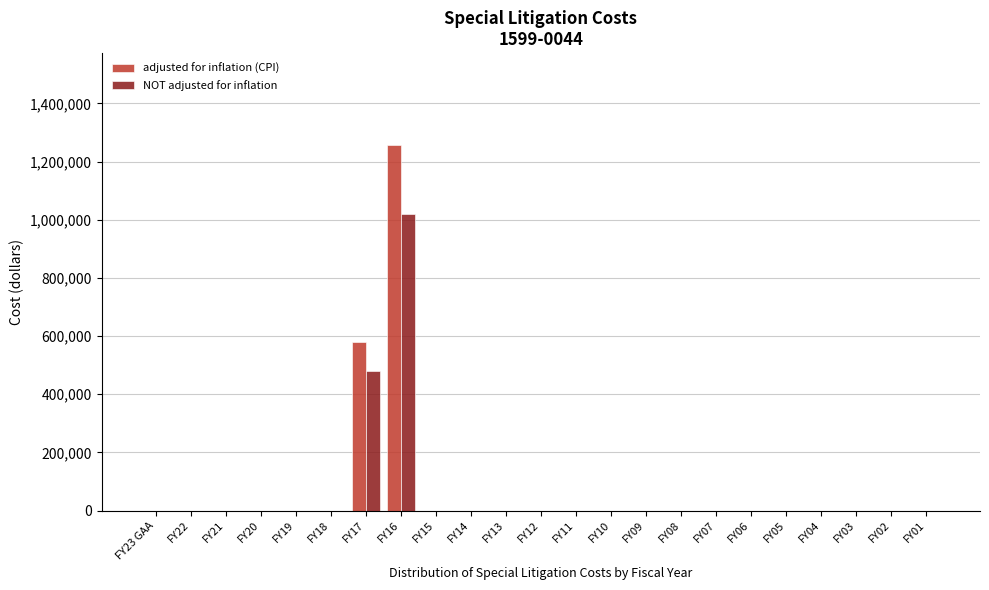

At which category is the sum across all series the highest?

FY16